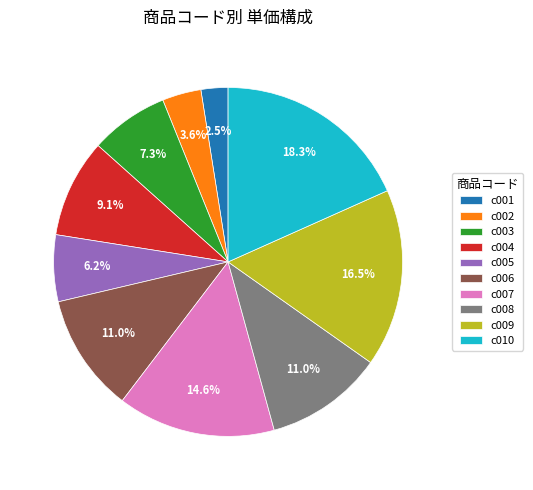

How many segments does this pie chart have?

10